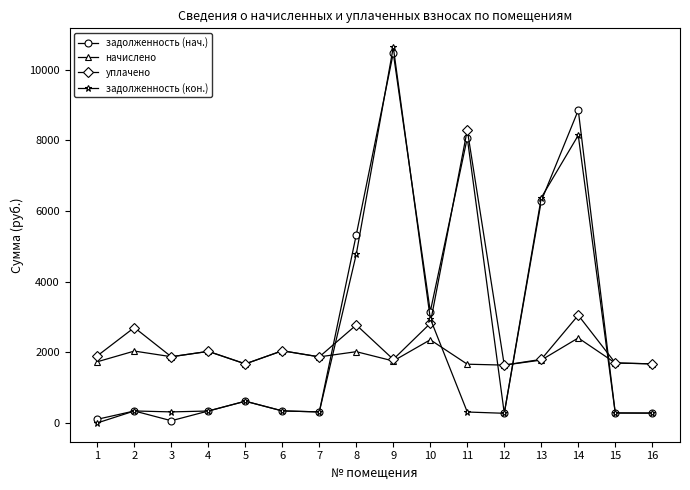

The начислено series shows 2681.1 at 5. True or false?

False